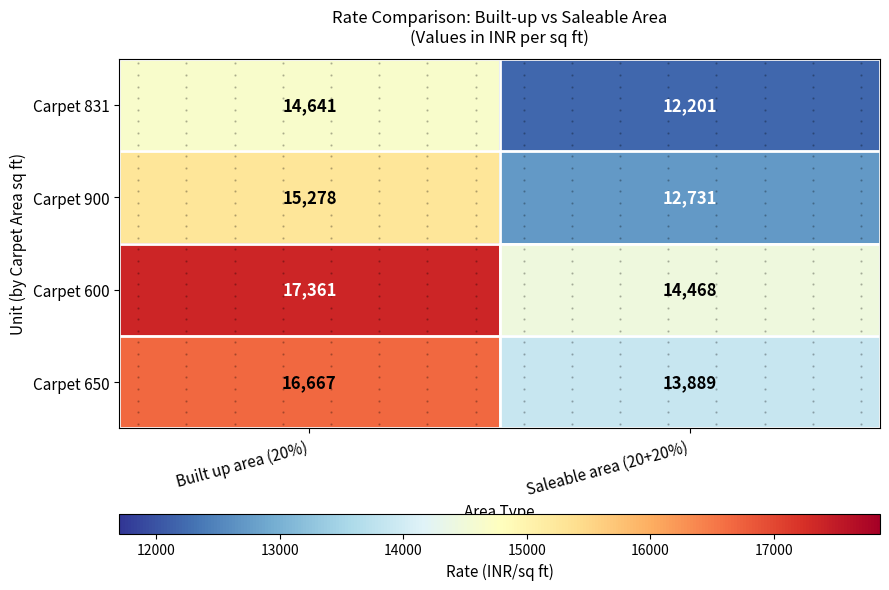

What is the sum of all Carpet 650 values?

30556